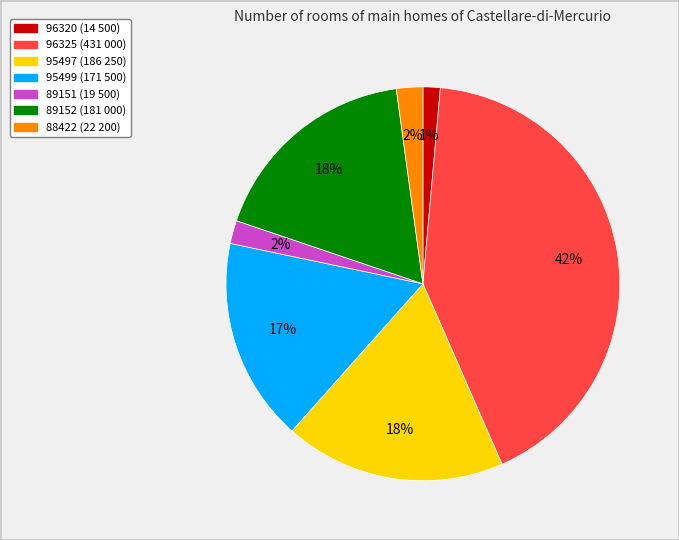

To the nearest percent, what percentage of the pie is 96325?

42%